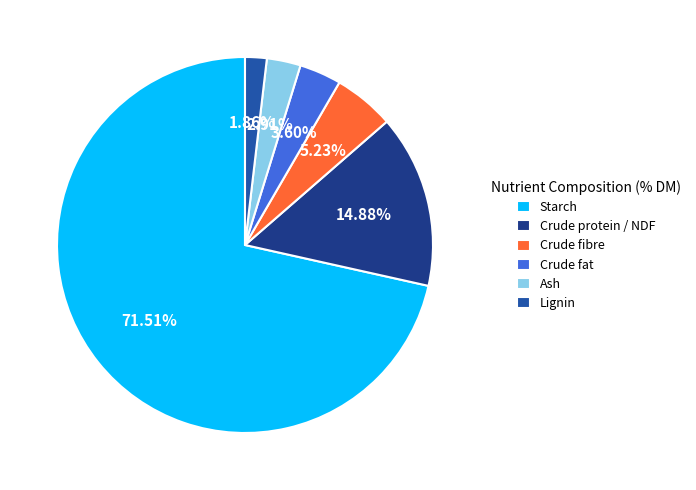

Does Crude protein / NDF represent more than half of the total?

No